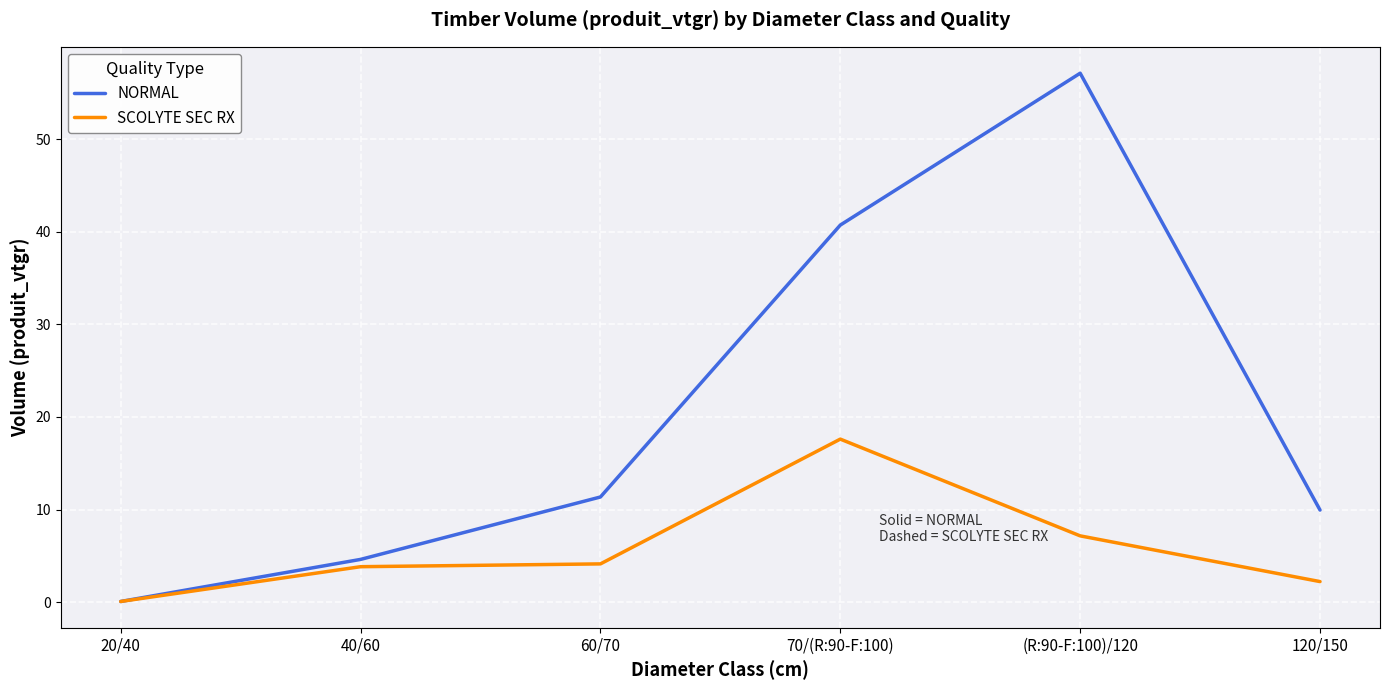

What is the maximum value shown in the chart?

57.1